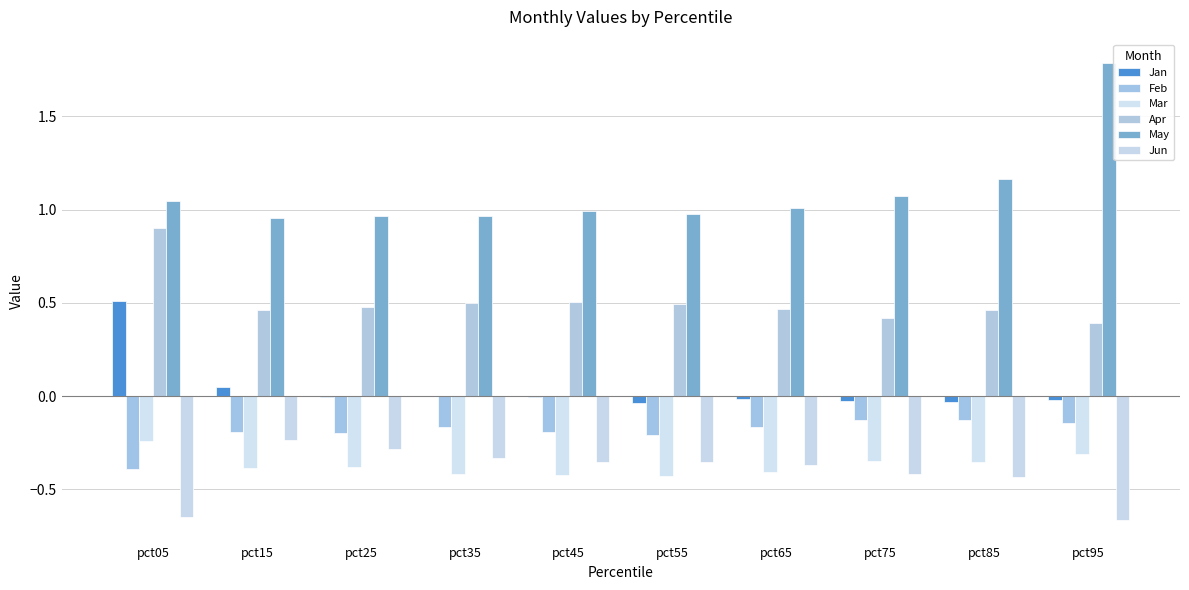

Does the chart contain stacked bars?

No